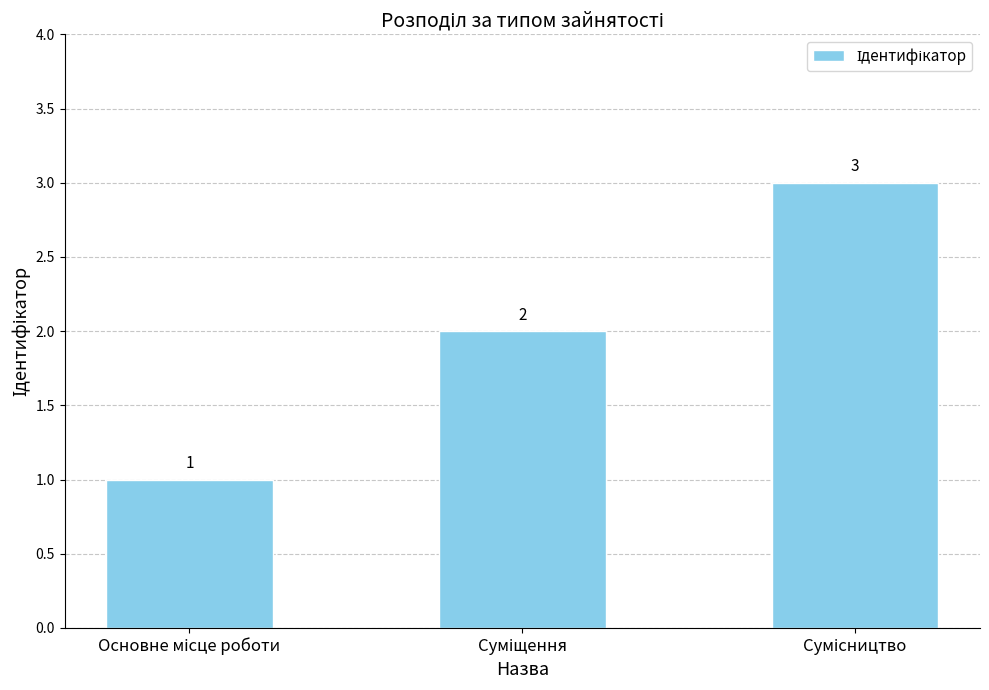

Count the values in the range 1 to 3.

3